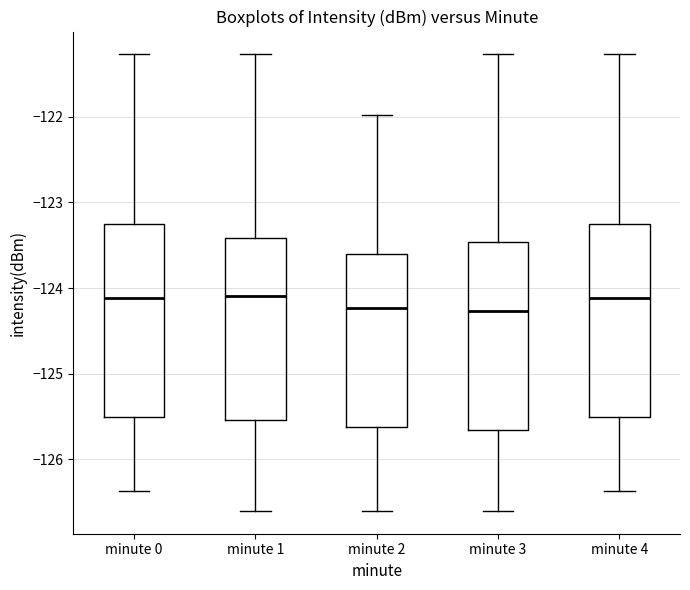

Reading left to right, transcribe this box plot: for each box, give where its median line is, the range the box spans, and where its two whiskers end, as read against the y-axis. The values are not printed on the chart, so give them approximately, as read against the axis.

minute 0: median -124.1, box -125.5 to -123.2, whiskers -126.4 to -121.3
minute 1: median -124.1, box -125.5 to -123.4, whiskers -126.6 to -121.3
minute 2: median -124.2, box -125.6 to -123.6, whiskers -126.6 to -122.0
minute 3: median -124.3, box -125.7 to -123.5, whiskers -126.6 to -121.3
minute 4: median -124.1, box -125.5 to -123.2, whiskers -126.4 to -121.3